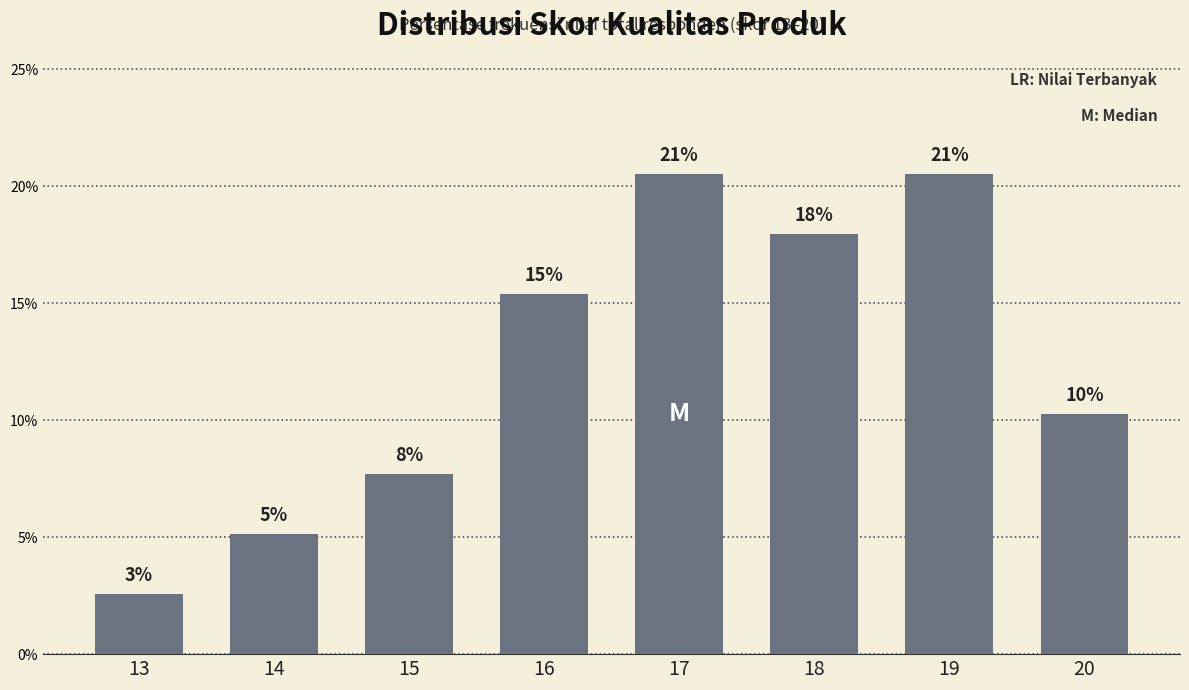

What is the smallest value displayed?

2.6